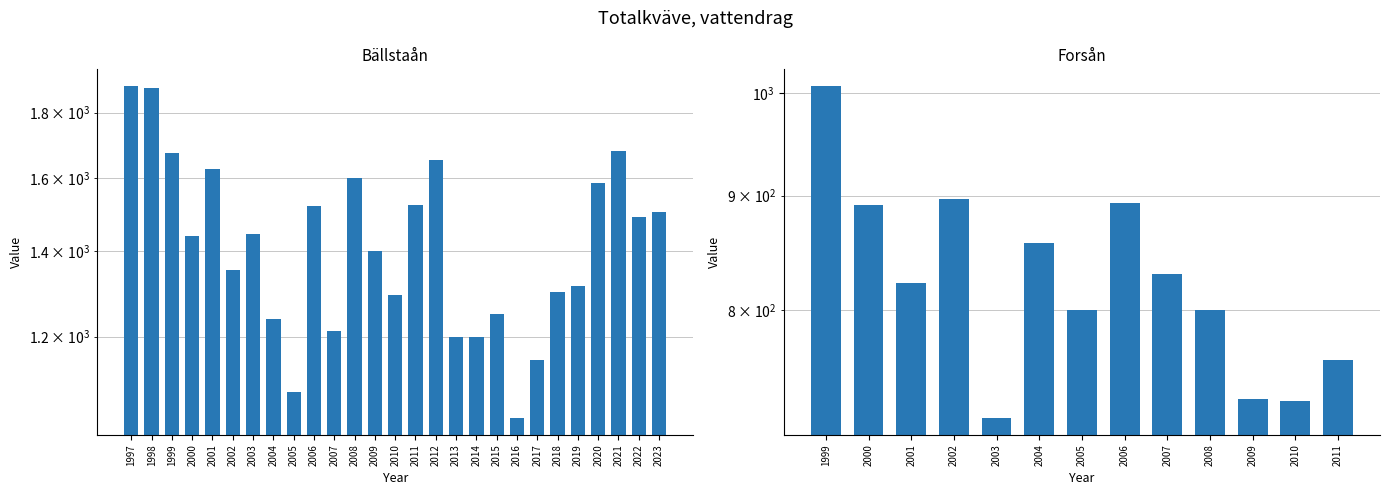

Reading right to left, extract all data points from this chart.

1505.0	1490.0	1680.0	1585.0	1315.0	1300.0	1150.0	1035.0	1250.0	1200.0	1200.0	1652.0	1522.0	1294.0	1400.0	1600.0	1213.0	1521.0	1085.0	1239.0	1445.5	1354.5	1624.5	1439.0	1672.0	1884.0	1889.5